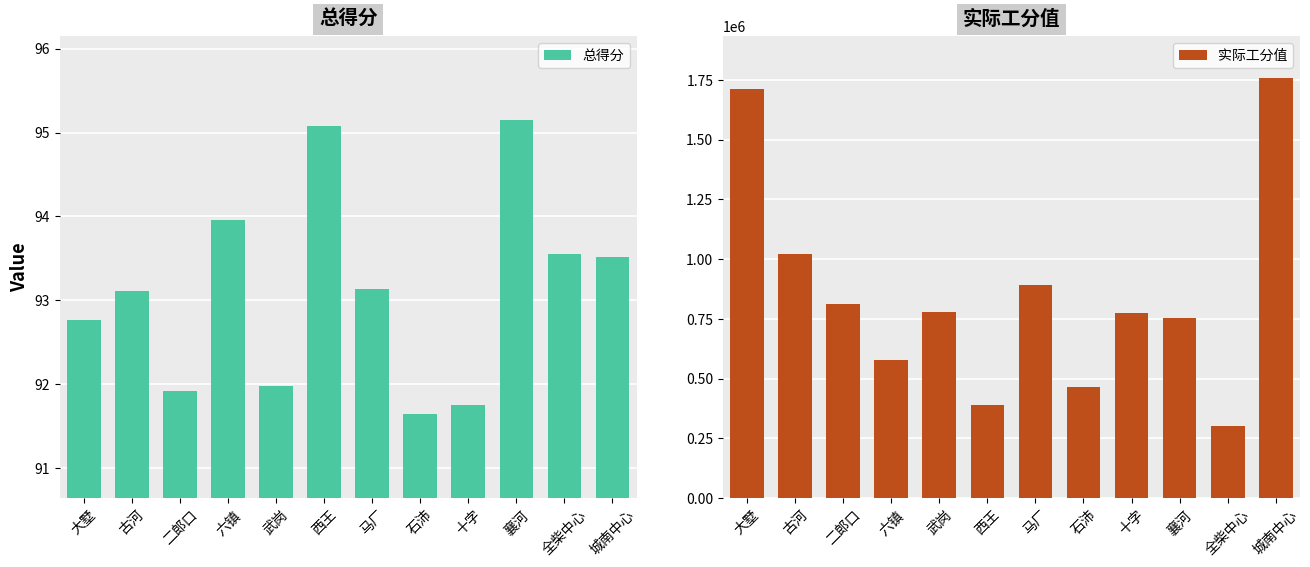

At how many categories does at least one series exceed 794189?

5